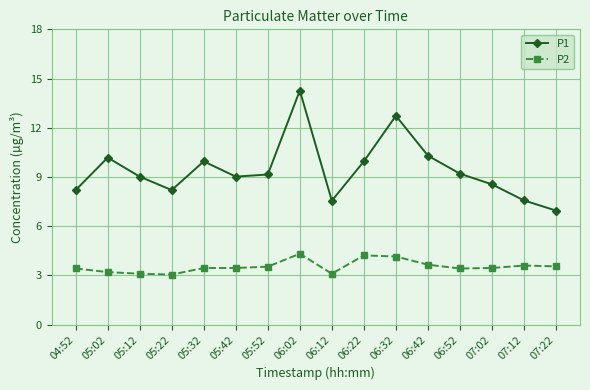

How many interior local valleys does the P1 series have?

3